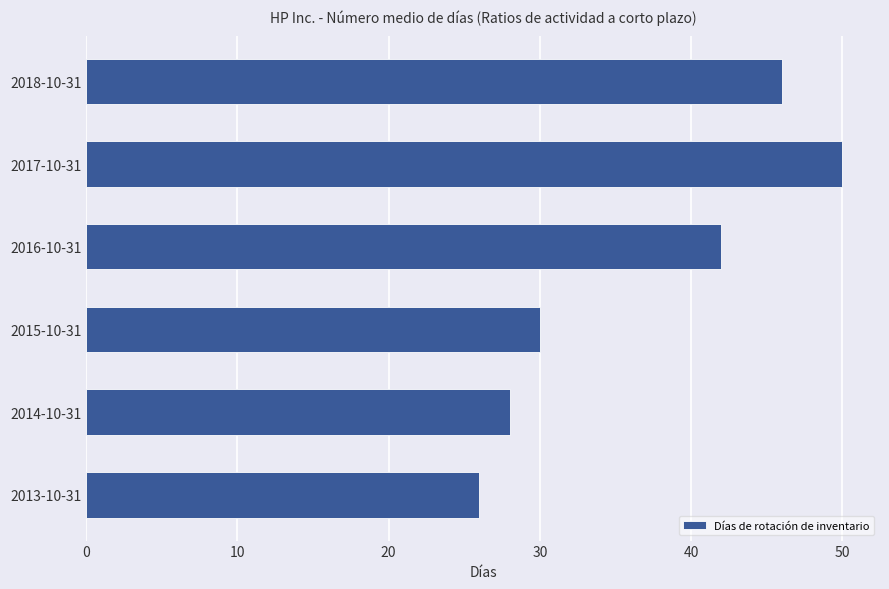

List the labels in order of value, smallest first.

2013-10-31, 2014-10-31, 2015-10-31, 2016-10-31, 2018-10-31, 2017-10-31